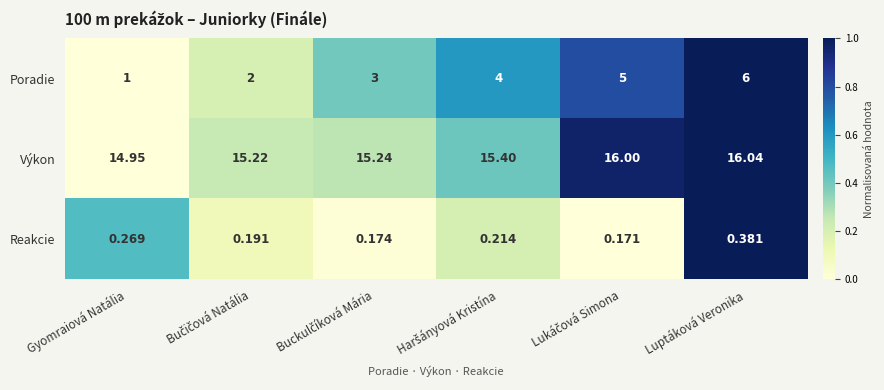

Count the number of data series in this chart.

3